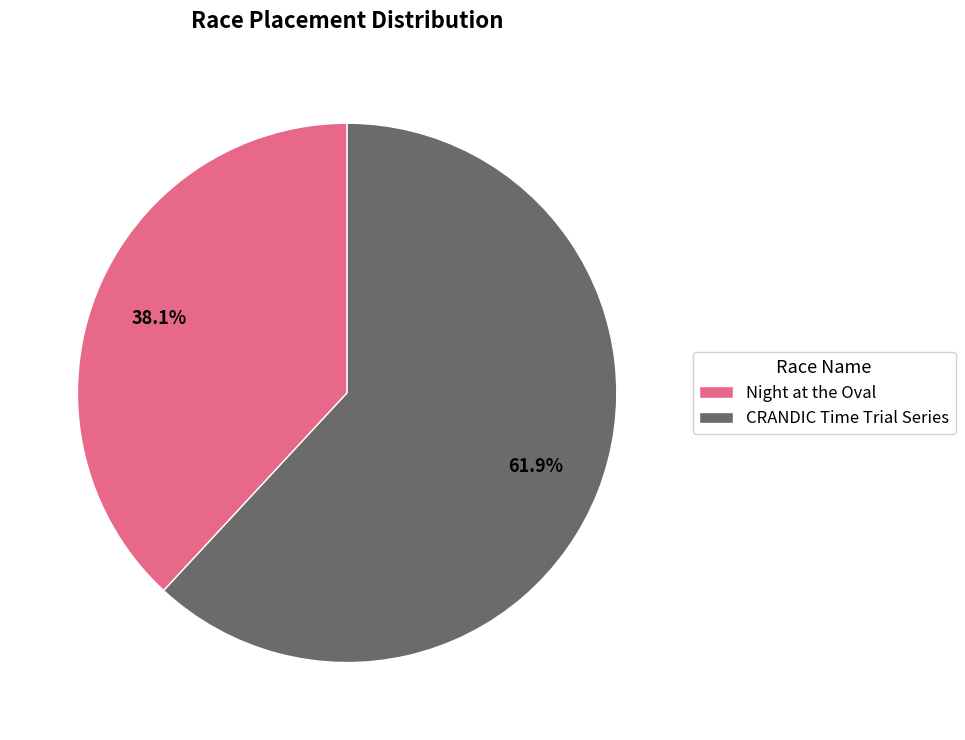

To the nearest percent, what is the combined percentage of CRANDIC Time Trial Series and Night at the Oval?

100%